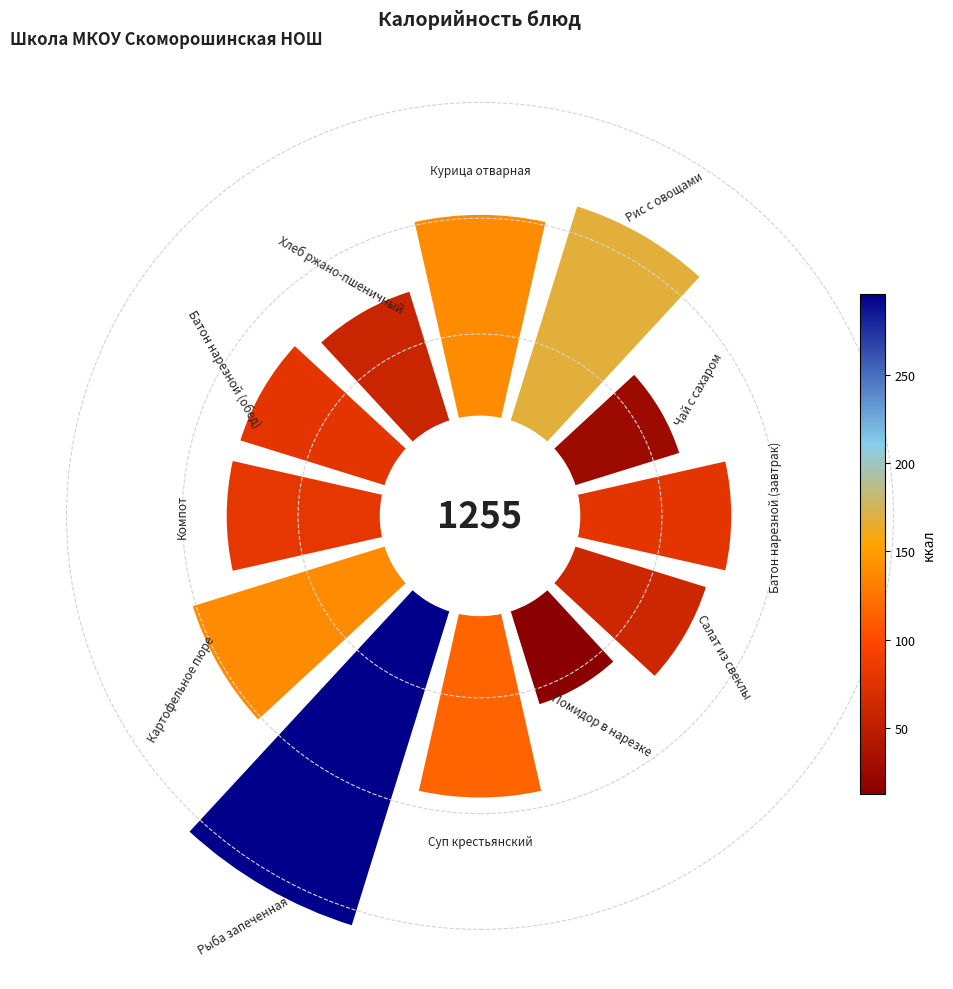

To the nearest percent, what is the average slice percentage?

8%